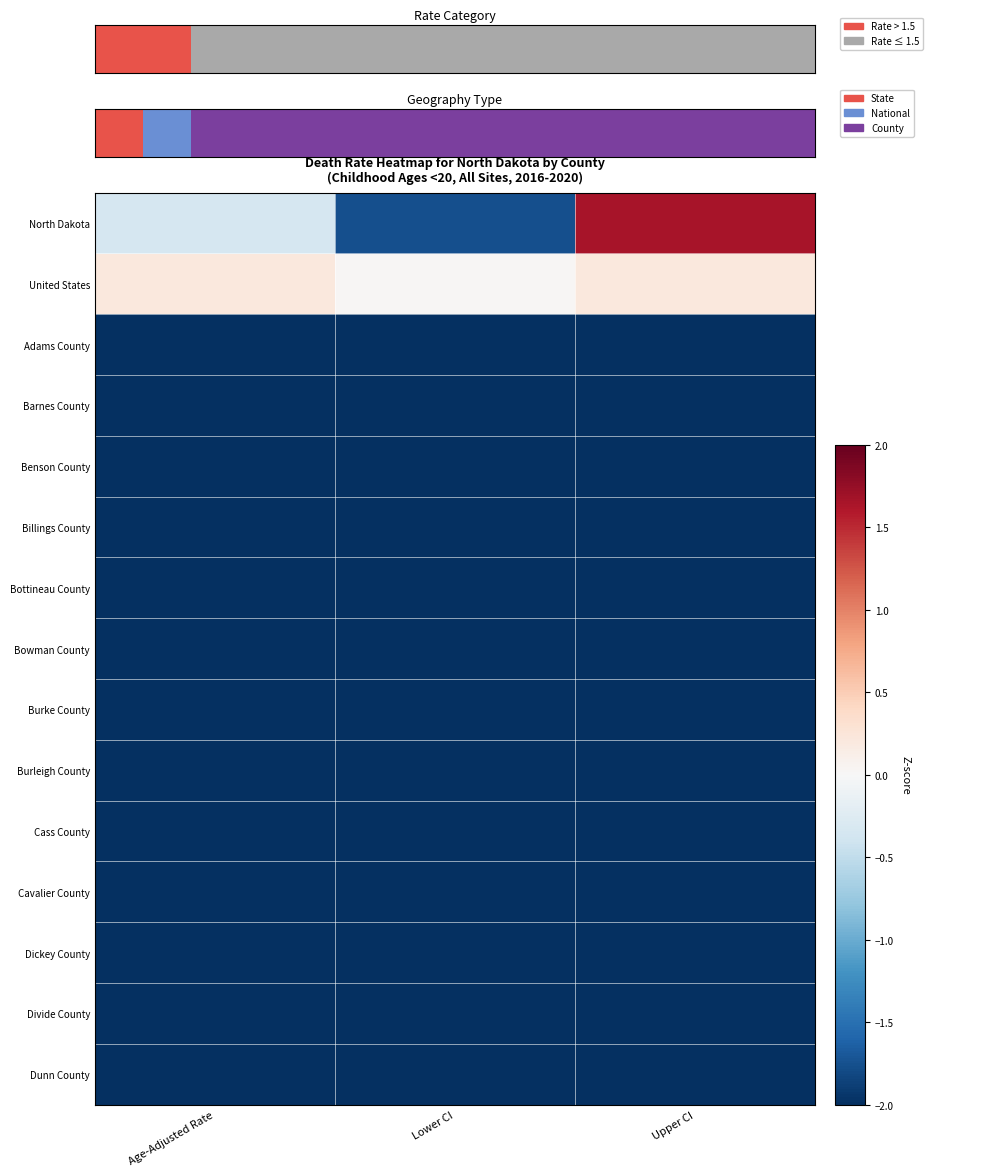

Which series has the widest spread of values?

North Dakota